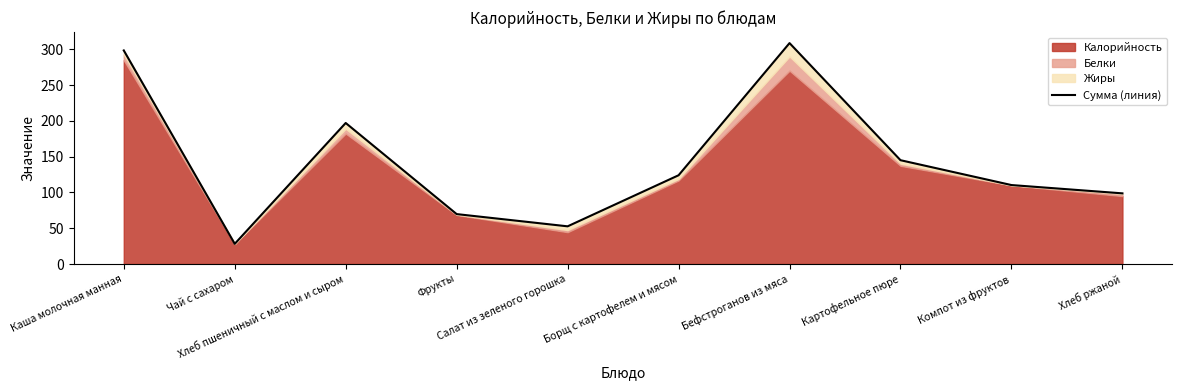

True or false: the data shows 33.9 at Картофельное пюре.

False